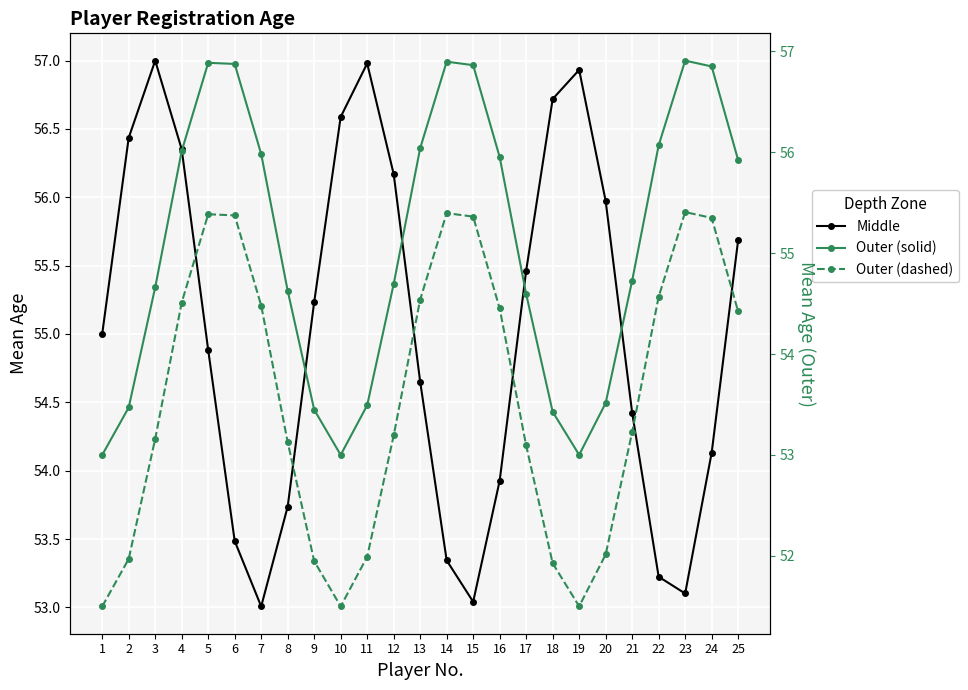

At which category does Outer (dashed) reach its first local valley?

10